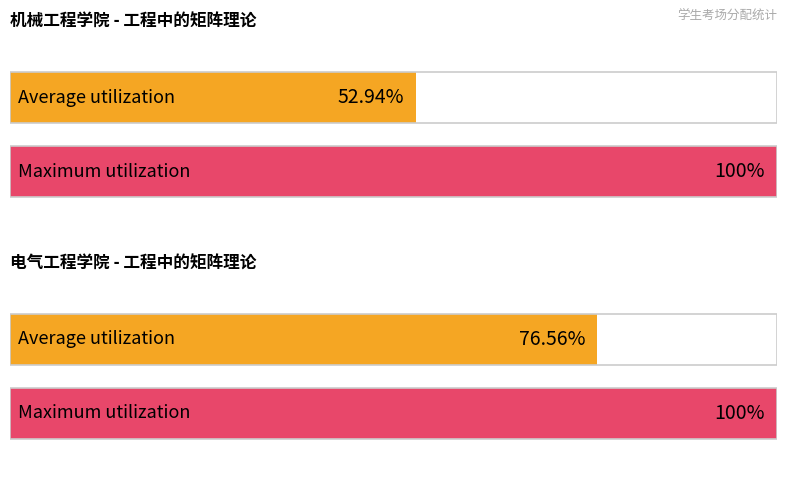

Is it true that 考场数量 equals 2 at 电气工程学院?

False